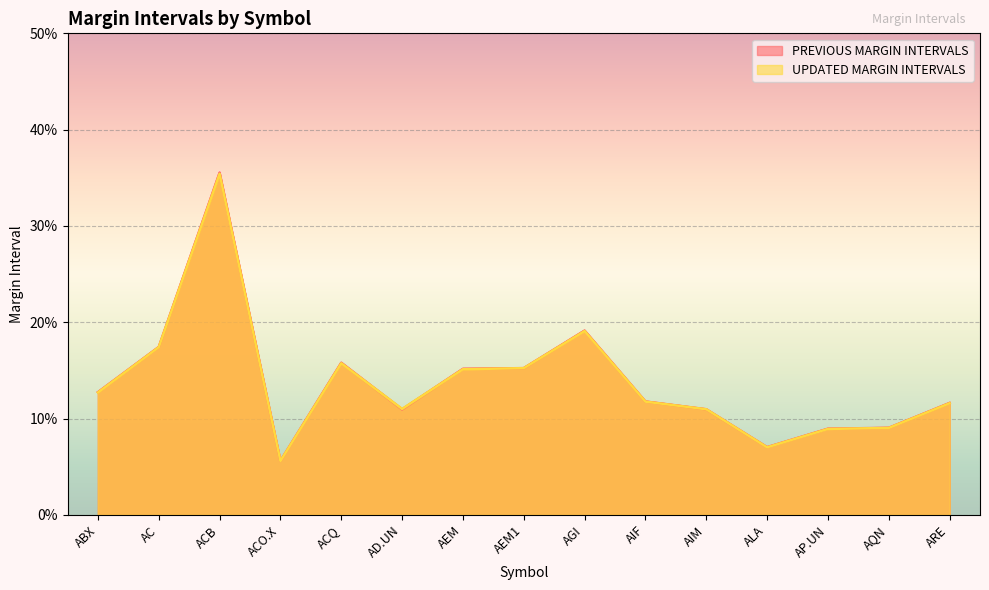

Where is the first local maximum for PREVIOUS MARGIN INTERVALS?

ACB